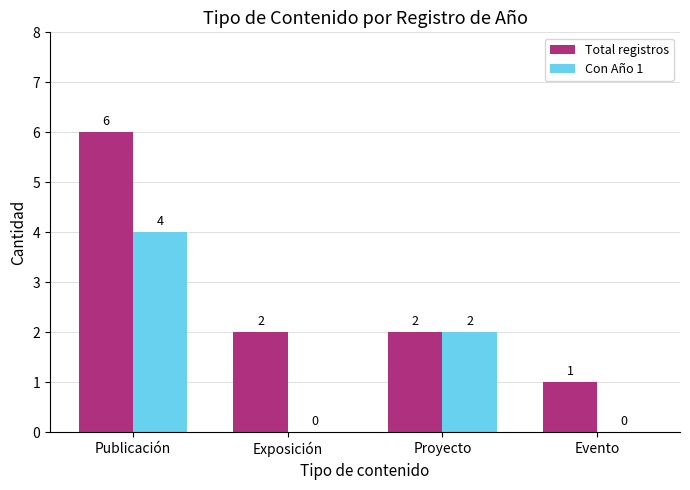

Count the number of data series in this chart.

2